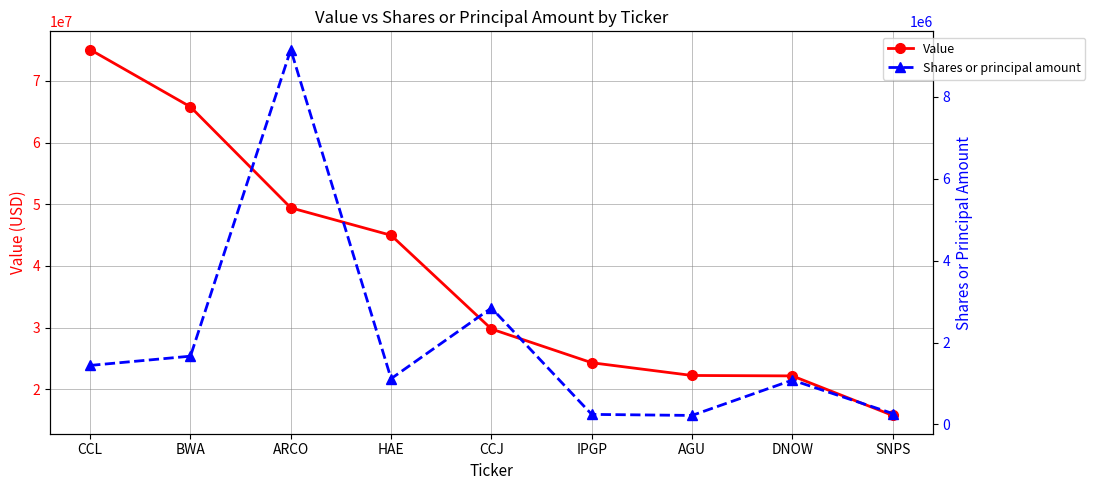

Rank the series by their maximum value, from highest to lowest.

Value, Shares or principal amount